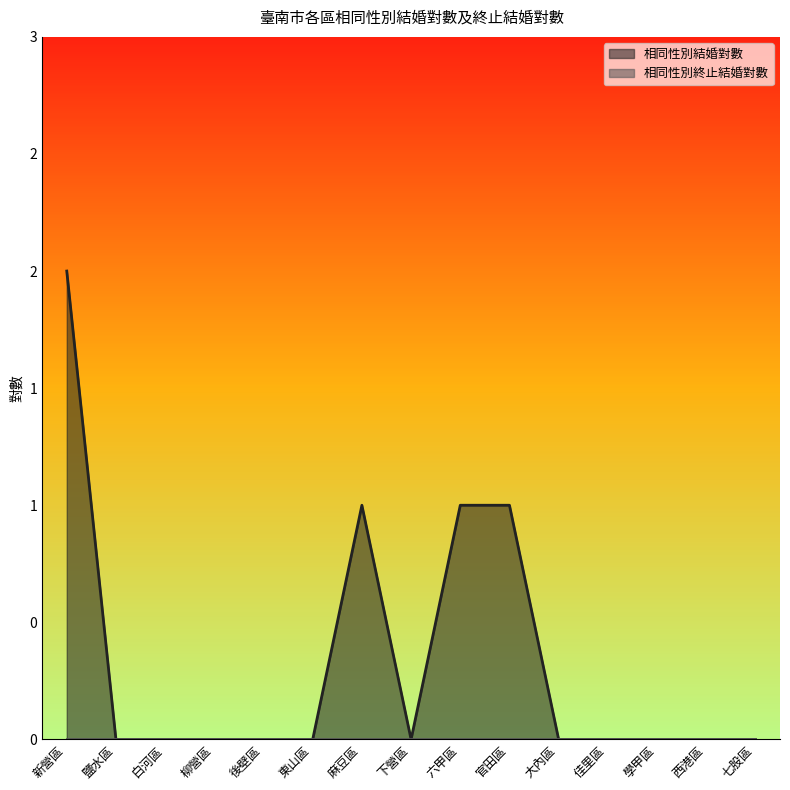

How many lines are shown in the chart?

1